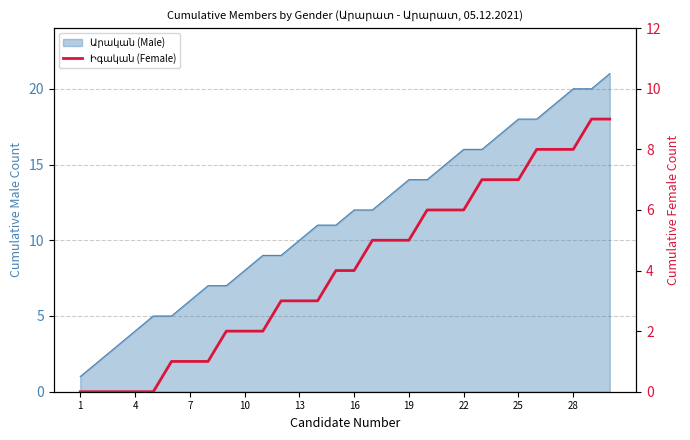

The value at 19 is 3. True or false?

False